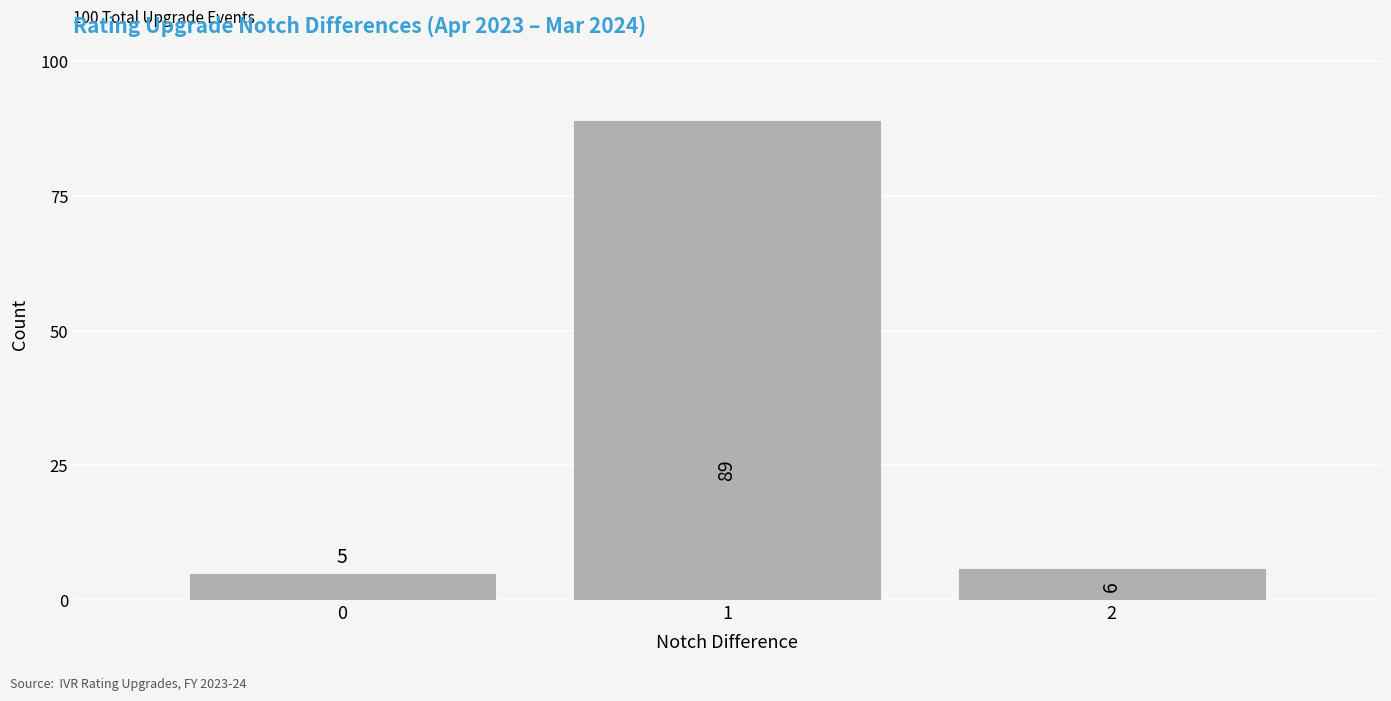

What is the height of the bar covering 1.5 to 2.5 on the x-axis?

6